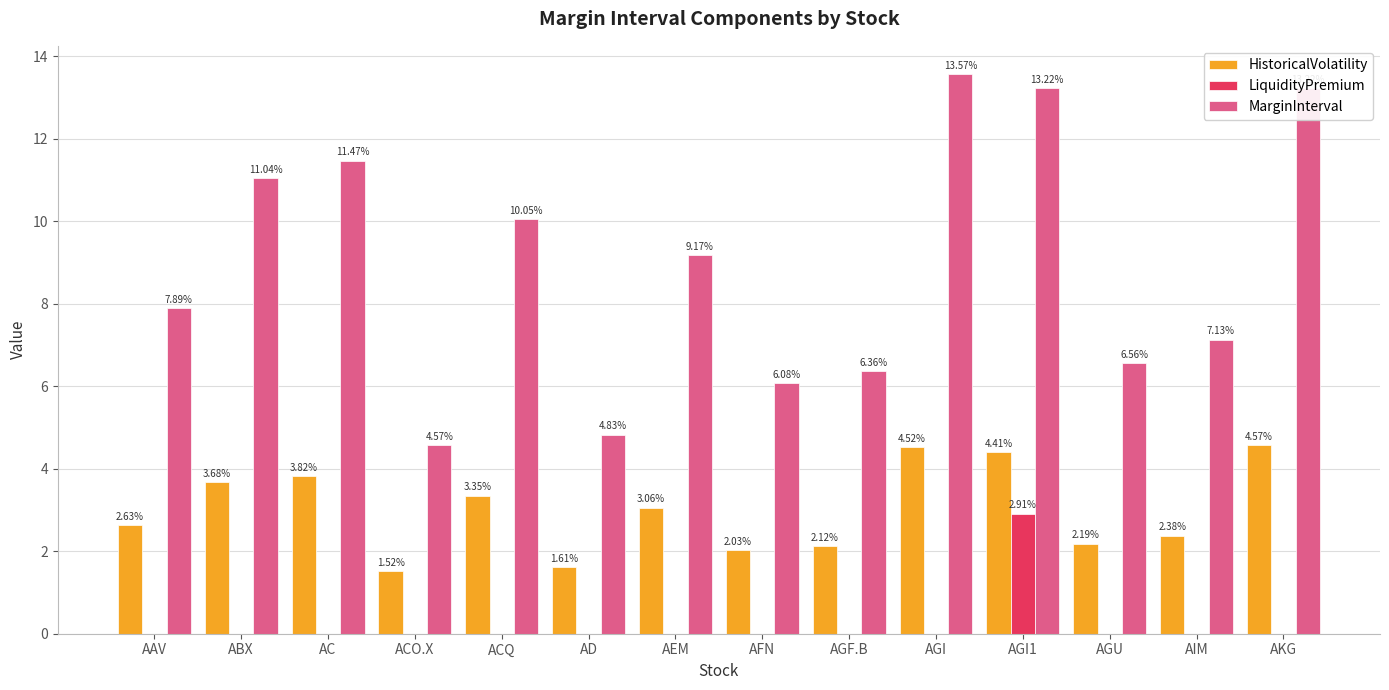

Which series changed the most between ACQ and AIM?

MarginInterval